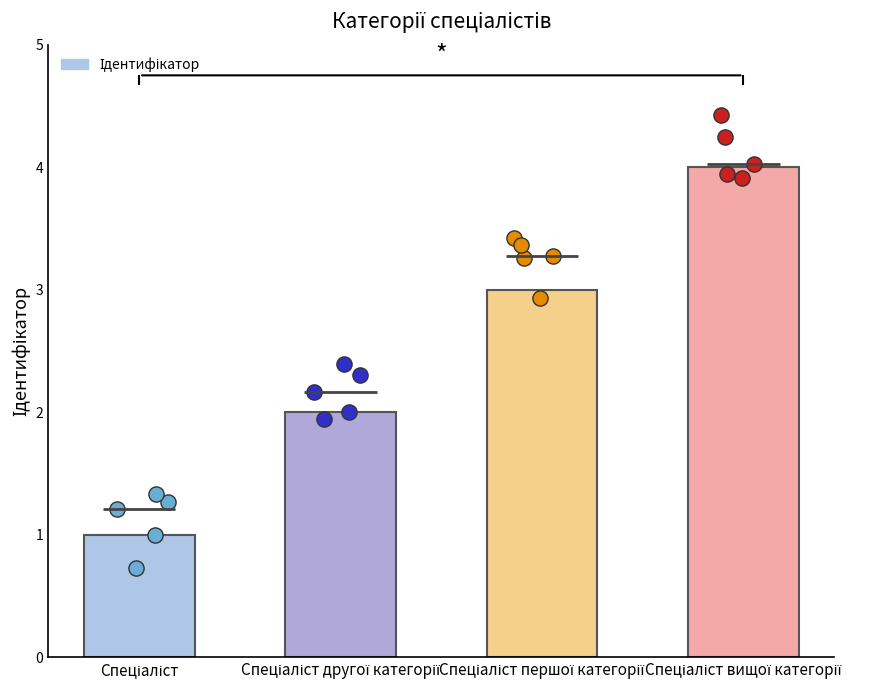

What is the change in value from Спеціаліст першої категорії to Спеціаліст вищої категорії?

+1